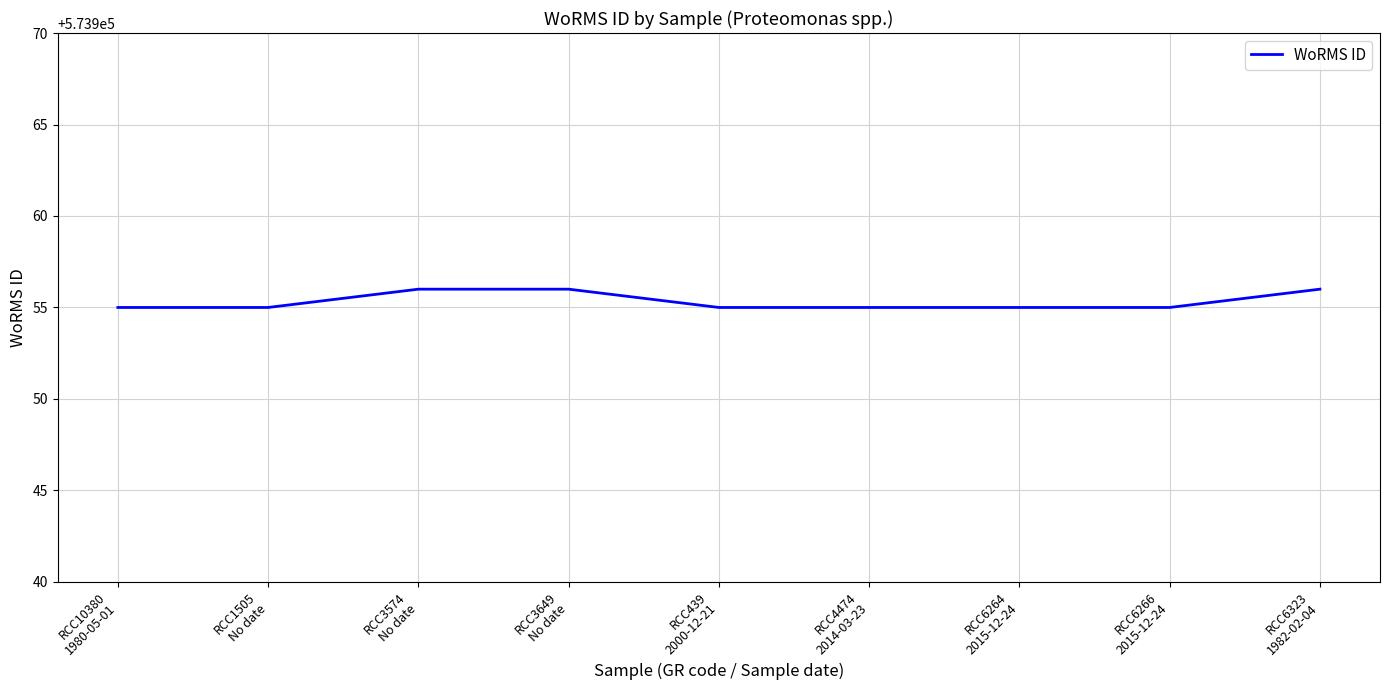

How many lines are shown in the chart?

1